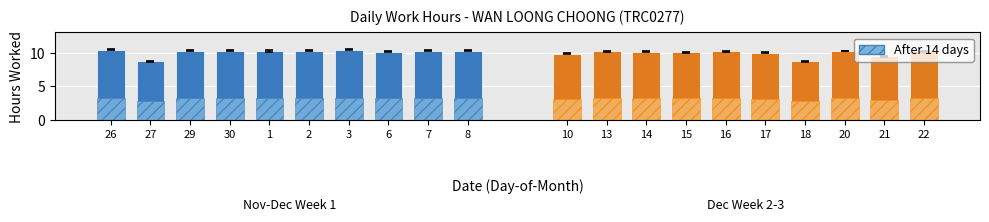

Does the chart contain any negative values?

No